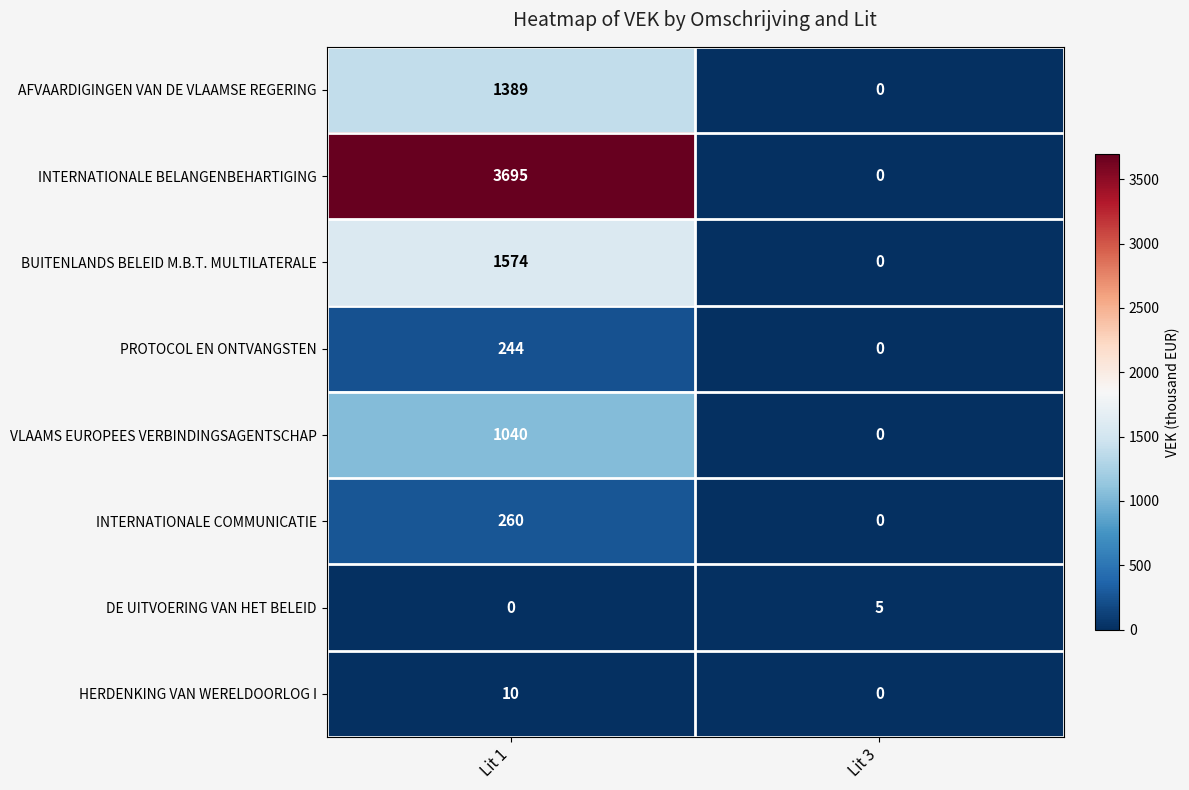

What is the greatest value displayed?

3695